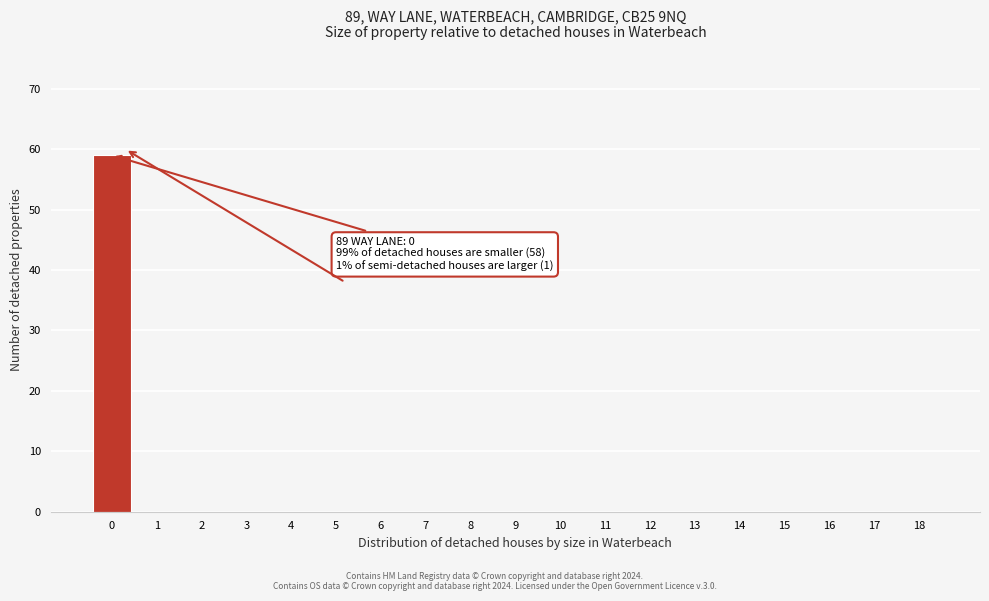

Reading left to right, what are all the values shown in this chart?

0=59	1=0	2=0	3=0	4=0	5=0	6=0	7=0	8=0	9=0	10=0	11=0	12=0	13=0	14=0	15=0	16=0	17=0	18=0